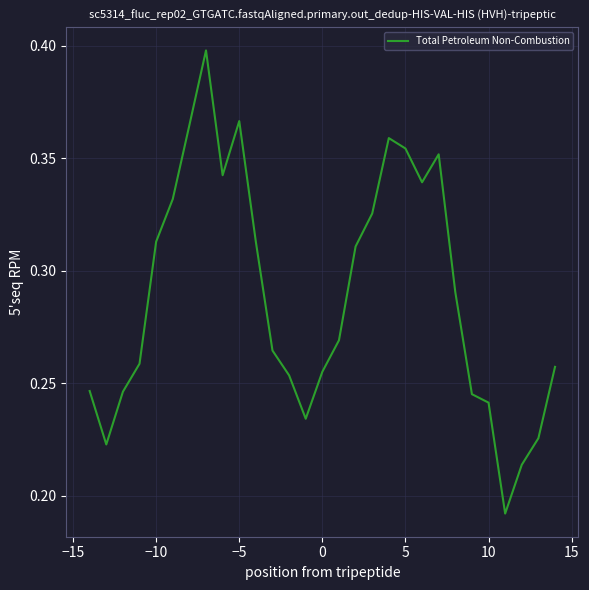

What is the average value?

0.3